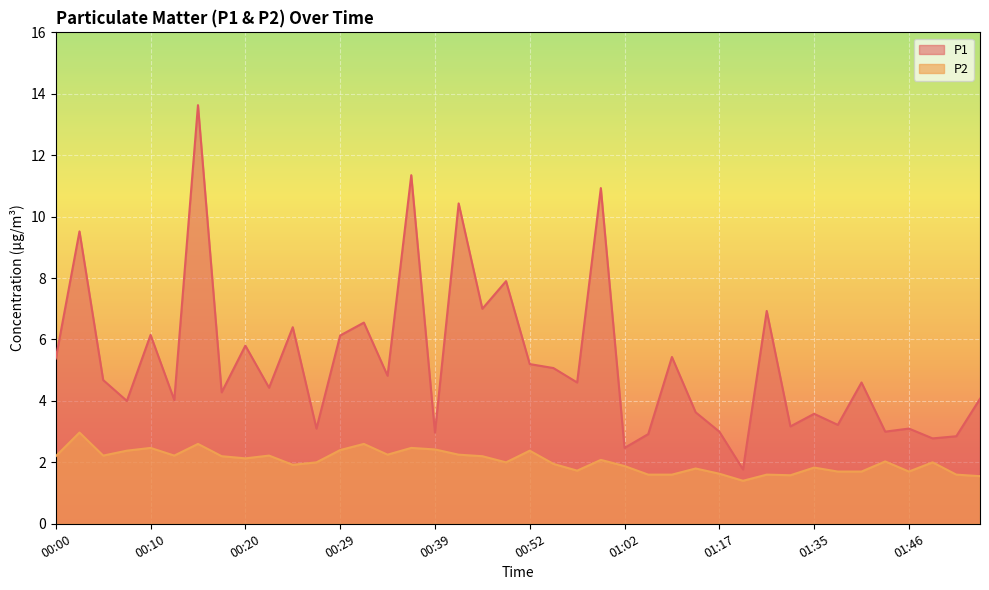

Reading right to left, what are all the values shown in this chart?

P1: 01:53=4.1	01:50=2.9	01:48=2.8	01:46=3.1	01:43=3.0	01:40=4.6	01:38=3.2	01:35=3.6	01:30=3.2	01:28=6.9	01:25=1.8	01:17=3.0	01:12=3.6	01:09=5.4	01:04=2.9	01:02=2.5	00:59=10.9	00:57=4.6	00:54=5.1	00:52=5.2	00:49=7.9	00:47=7.0	00:42=10.4	00:39=3.0	00:37=11.3	00:34=4.8	00:32=6.5	00:29=6.1	00:27=3.1	00:24=6.4	00:22=4.4	00:20=5.8	00:17=4.3	00:15=13.6	00:12=4.0	00:10=6.2	00:07=4.0	00:05=4.7	00:03=9.5	00:00=5.4
P2: 01:53=1.6	01:50=1.6	01:48=2.0	01:46=1.7	01:43=2.0	01:40=1.7	01:38=1.7	01:35=1.8	01:30=1.6	01:28=1.6	01:25=1.4	01:17=1.6	01:12=1.8	01:09=1.6	01:04=1.6	01:02=1.9	00:59=2.1	00:57=1.7	00:54=1.9	00:52=2.4	00:49=2.0	00:47=2.2	00:42=2.2	00:39=2.4	00:37=2.5	00:34=2.2	00:32=2.6	00:29=2.4	00:27=2.0	00:24=1.9	00:22=2.2	00:20=2.1	00:17=2.2	00:15=2.6	00:12=2.2	00:10=2.5	00:07=2.4	00:05=2.2	00:03=3.0	00:00=2.2